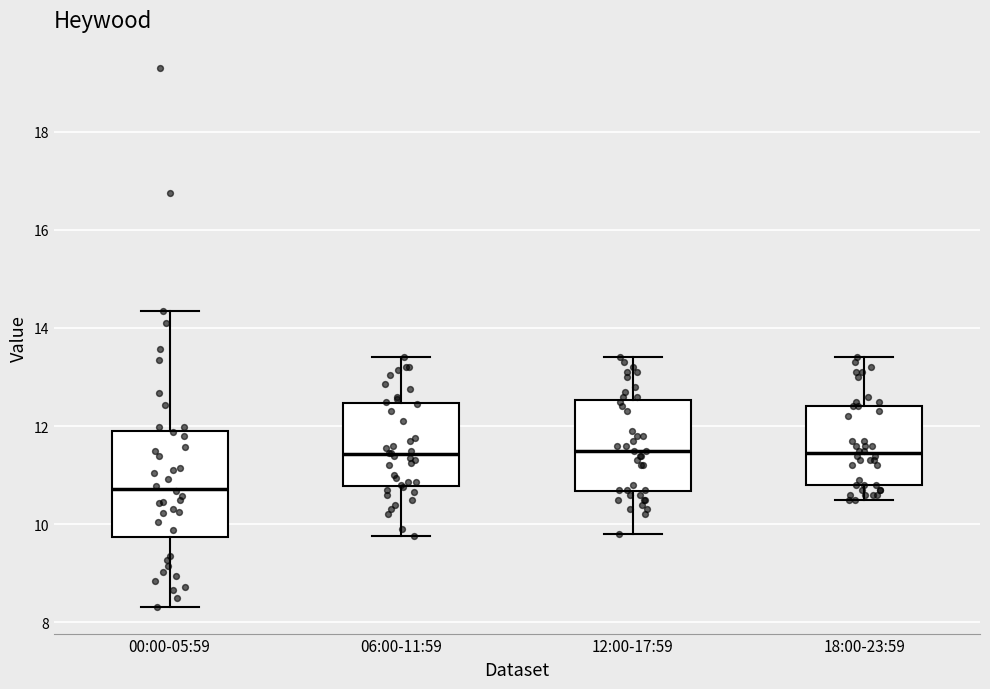

Reading left to right, transcribe this box plot: for each box, give where its median line is, the range the box spans, and where its two whiskers end, as read against the y-axis. The values are not printed on the chart, so give them approximately, as read against the axis.

00:00-05:59: median 10.8, box 9.8 to 12.0, whiskers 8.4 to 14.4
06:00-11:59: median 11.4, box 10.8 to 12.4, whiskers 9.8 to 13.4
12:00-17:59: median 11.6, box 10.6 to 12.6, whiskers 9.8 to 13.4
18:00-23:59: median 11.4, box 10.8 to 12.4, whiskers 10.6 to 13.4